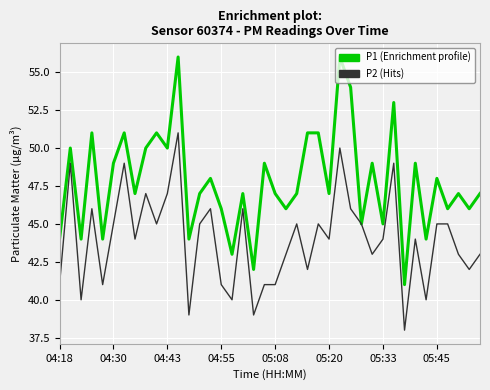

What is the minimum value shown in the chart?

38